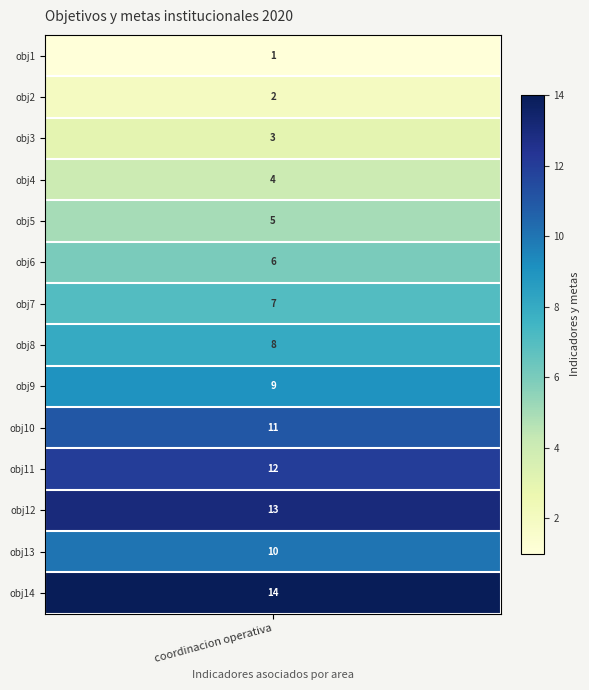

How many data points are less than 8?

7